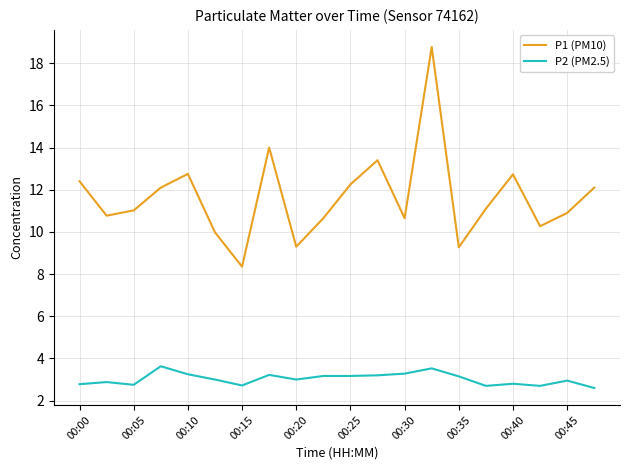

What is the maximum value for P1 (PM10)?

18.8